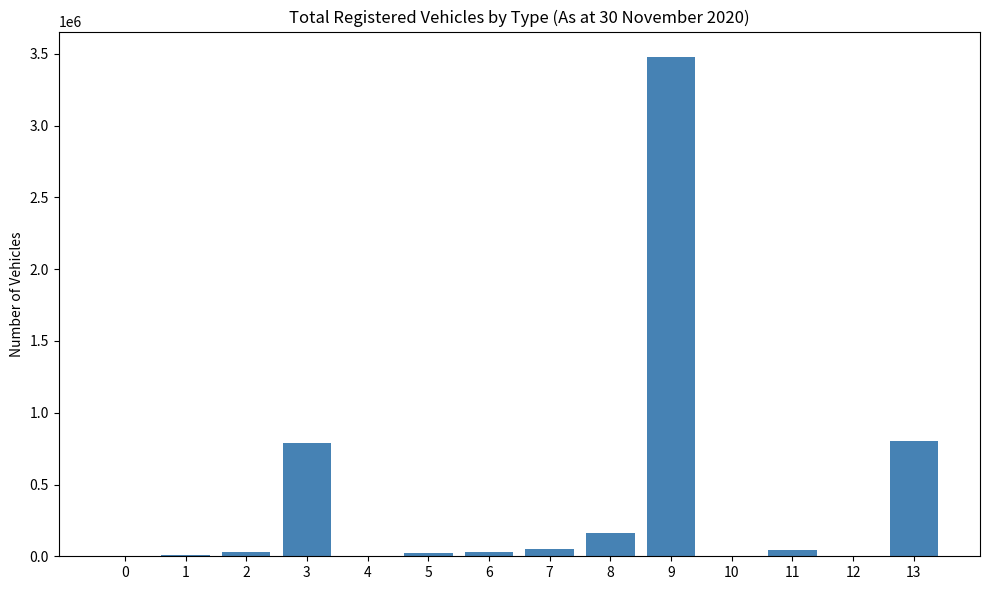

Read the value at 9.

3481189